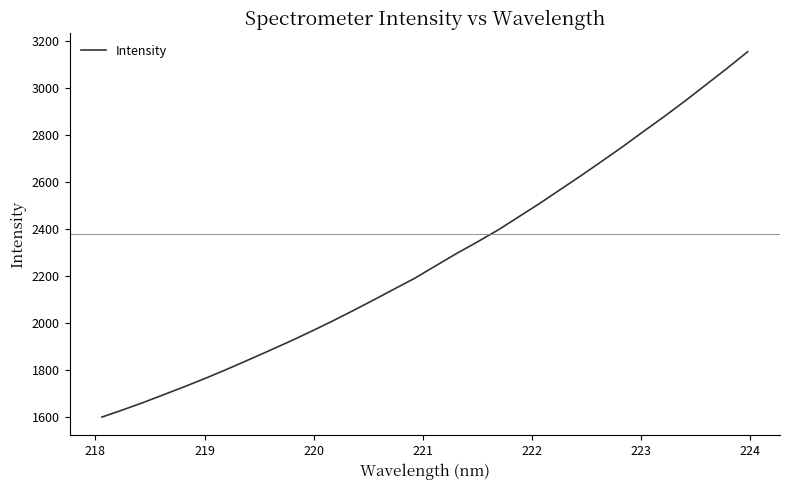

How many lines are shown in the chart?

1